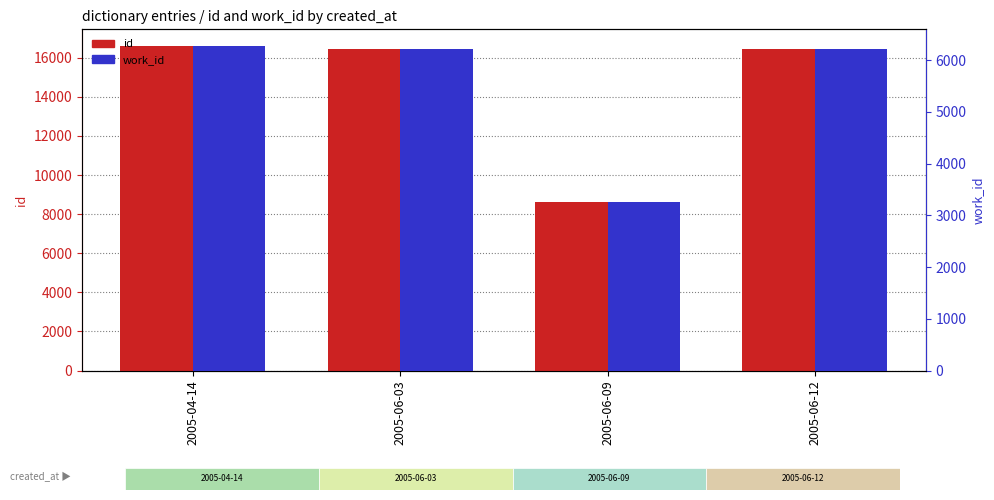

What is the total value across all series at 2005-06-09?

11882